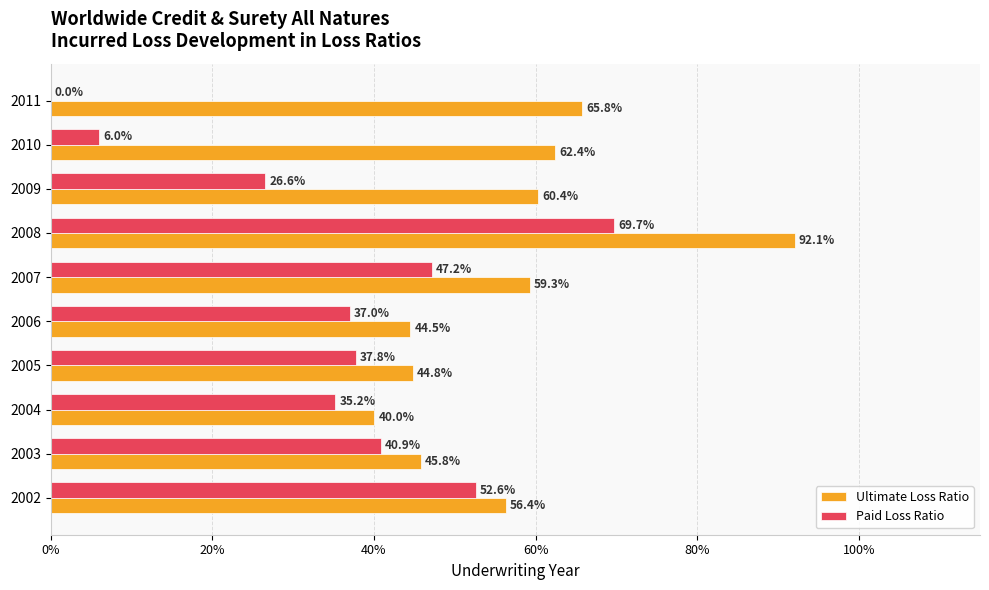

Rank the series by their maximum value, from highest to lowest.

Ultimate Loss Ratio, Paid Loss Ratio